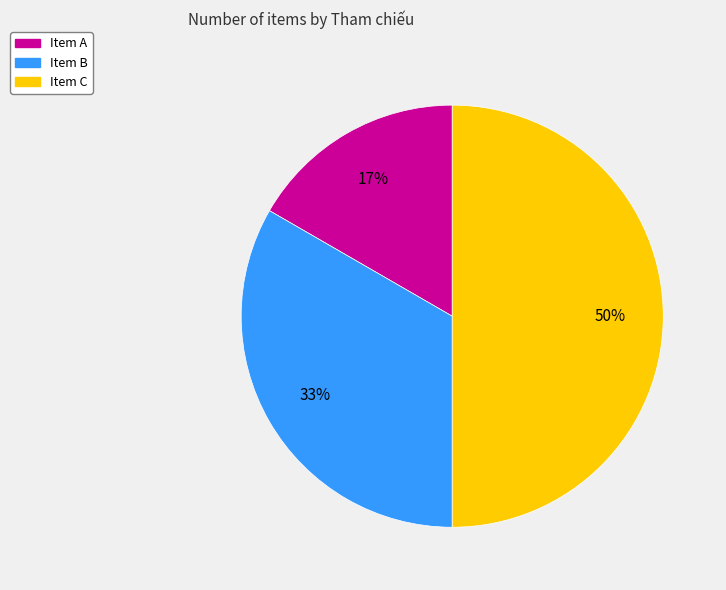

True or false: Item B accounts for 27% of the total.

False